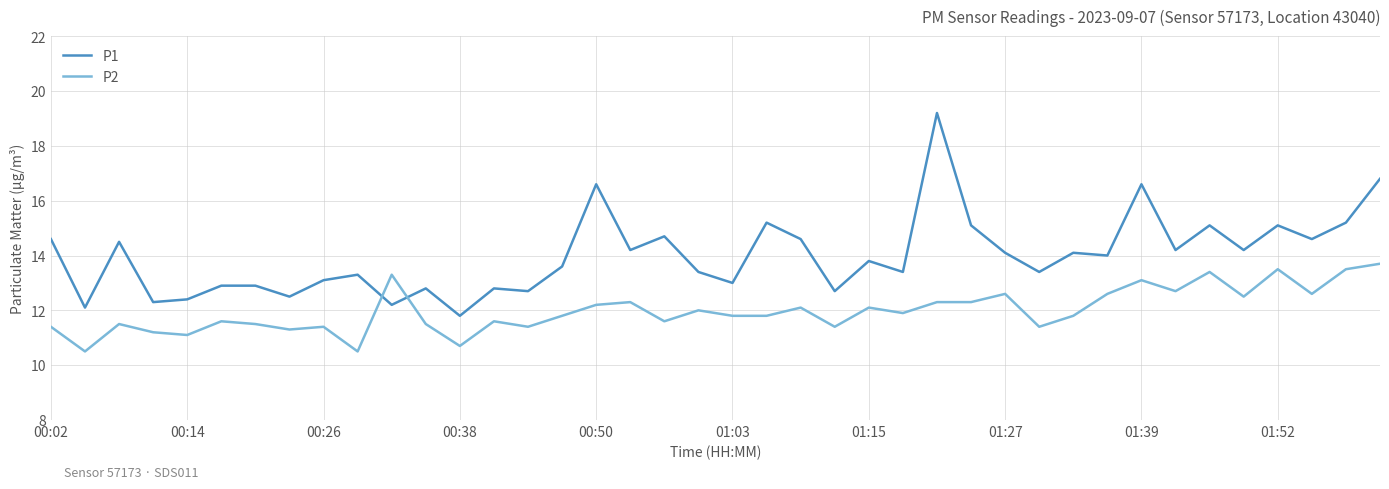

What is the minimum value shown in the chart?

10.5